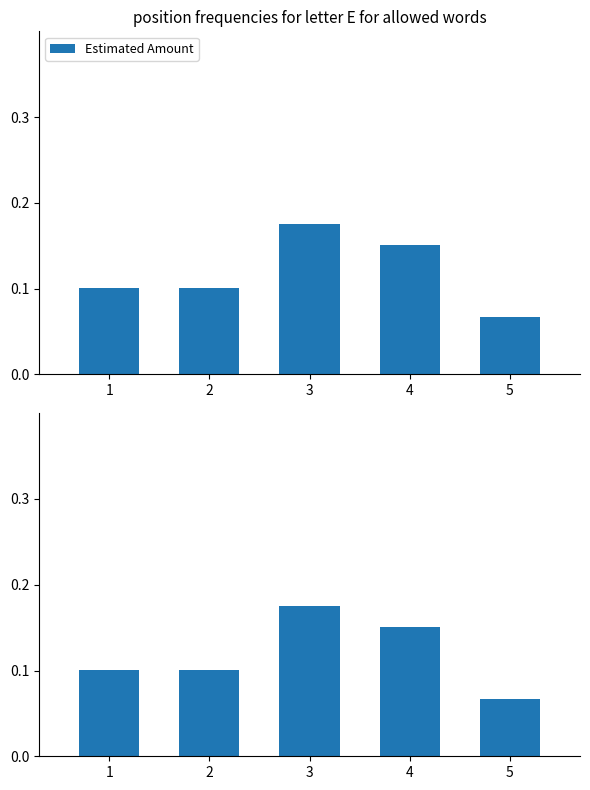

Rank the series at 2 from highest to lowest value.

Estimated Amount, Acquired Amount